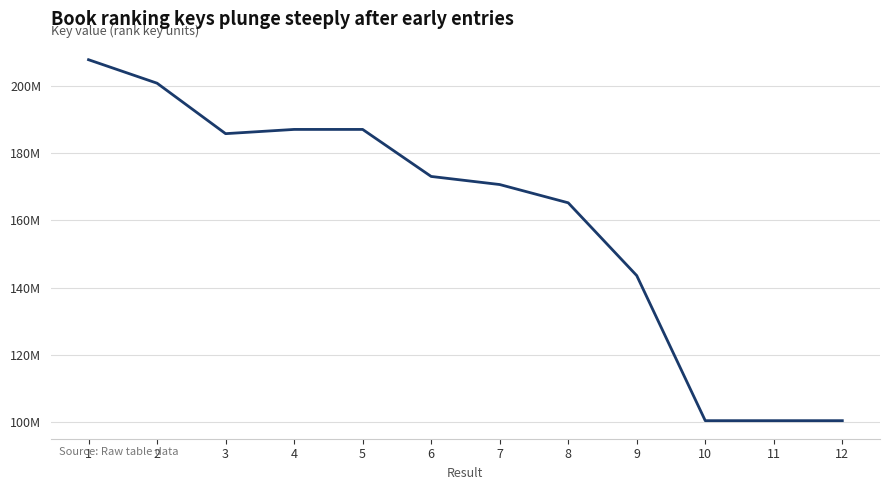

Does the chart have visible grid lines?

Yes